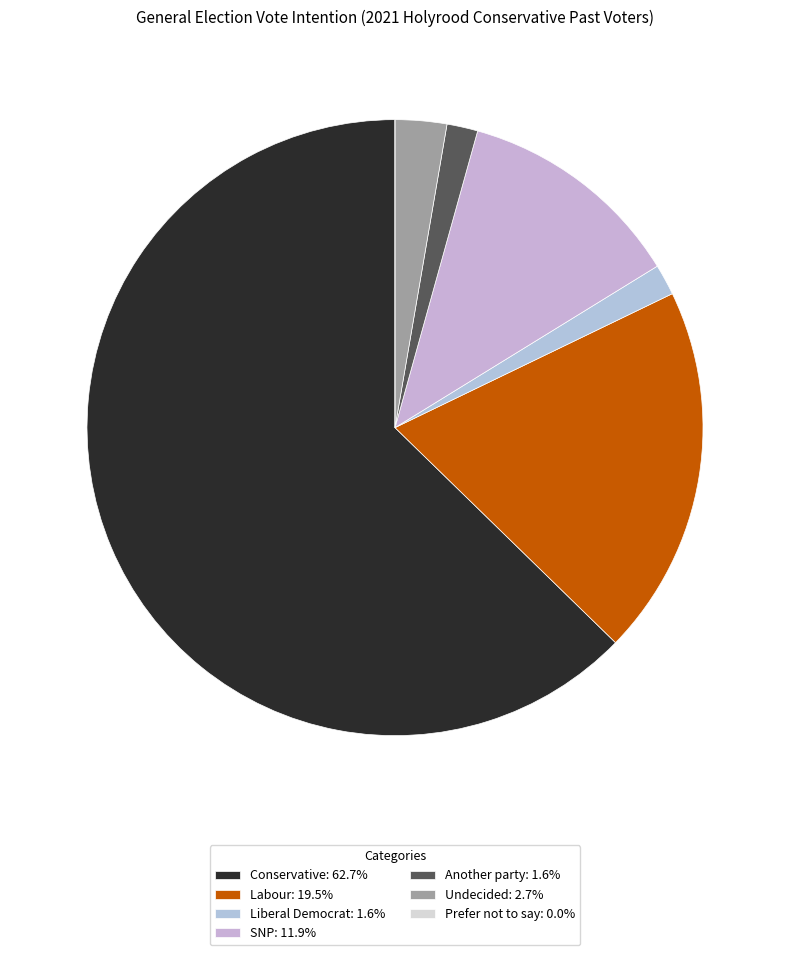

To the nearest percent, what percentage of the pie is Undecided?

3%